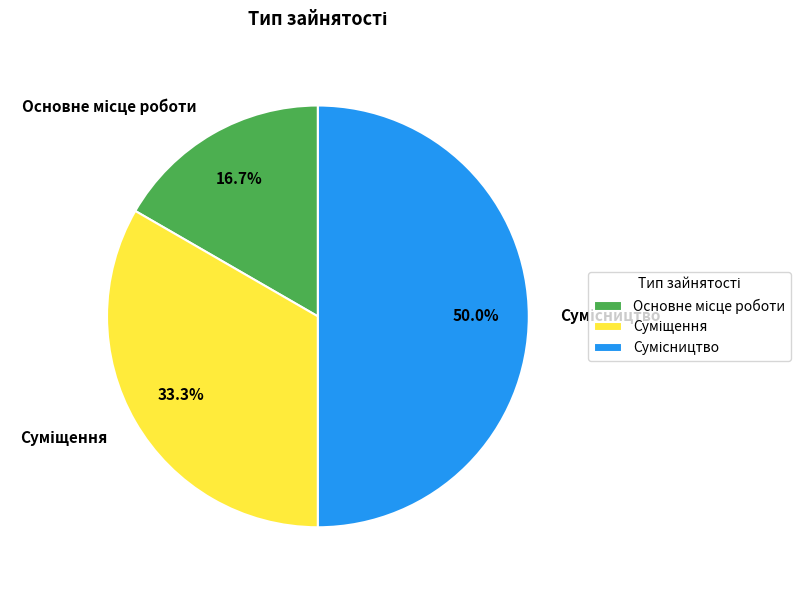

Does Основне місце роботи account for over 50% of the chart?

No